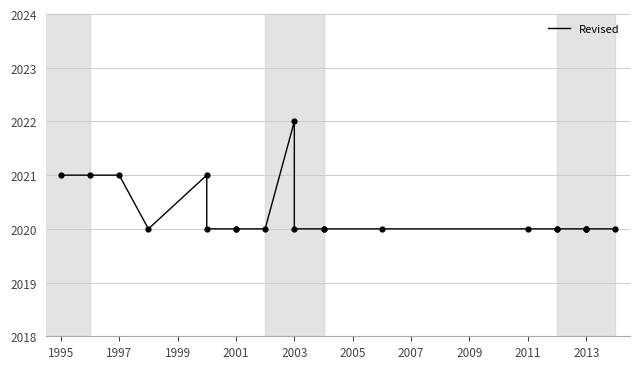

What is the ratio of the value at 2011 to the value at 2013?

1.0